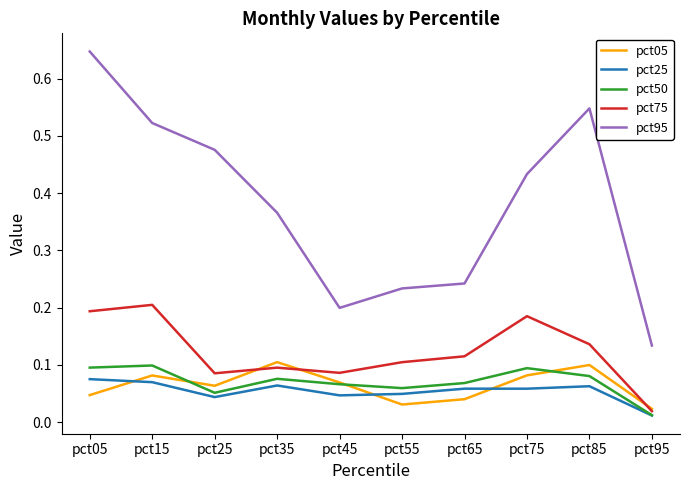

Which series has the largest total across all categories?

pct95